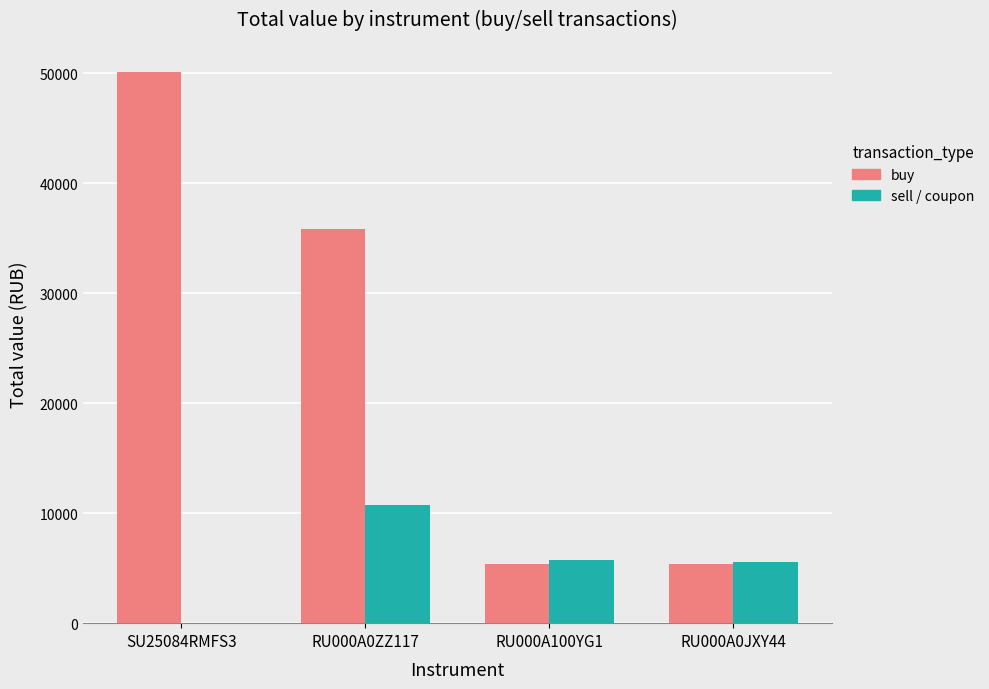

What is the total value across all series at RU000A0ZZ117?

46616.1